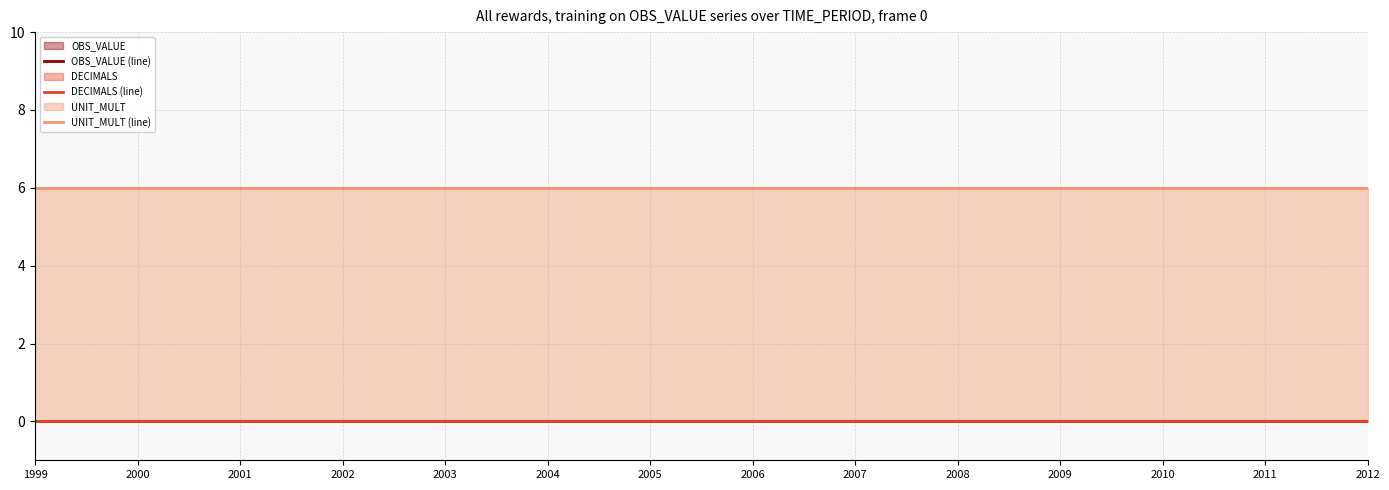

True or false: DECIMALS (line) and OBS_VALUE (line) intersect in this chart.

False